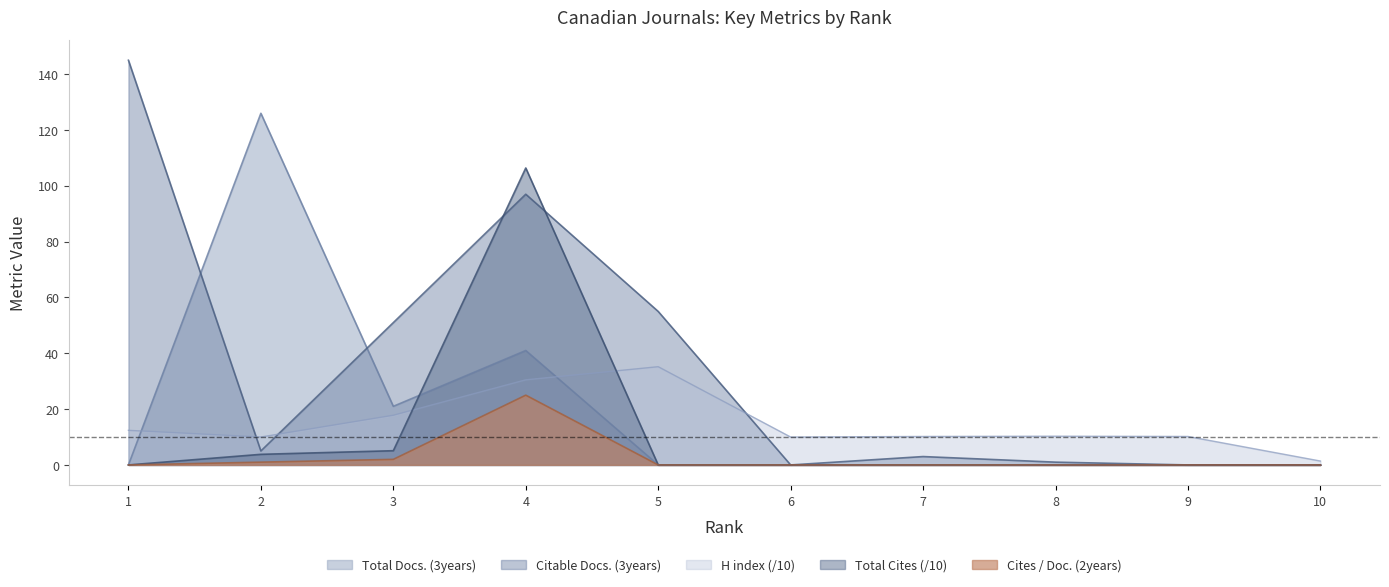

True or false: Citable Docs. (3years) has a value of 199.0 at 1.

False